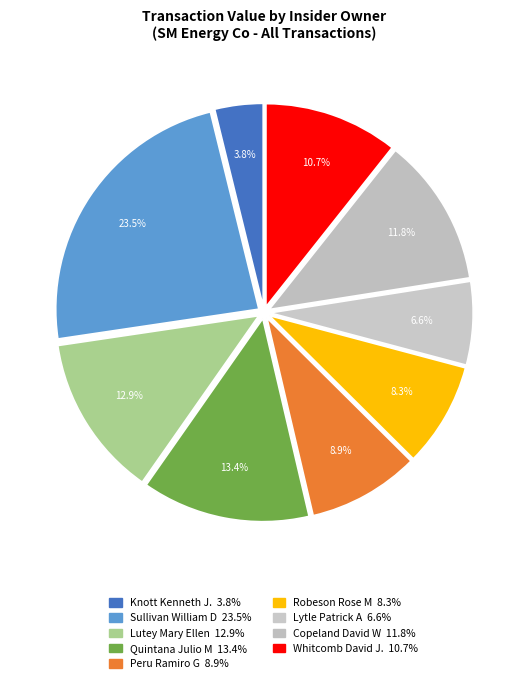

Does any single category account for the majority?

No